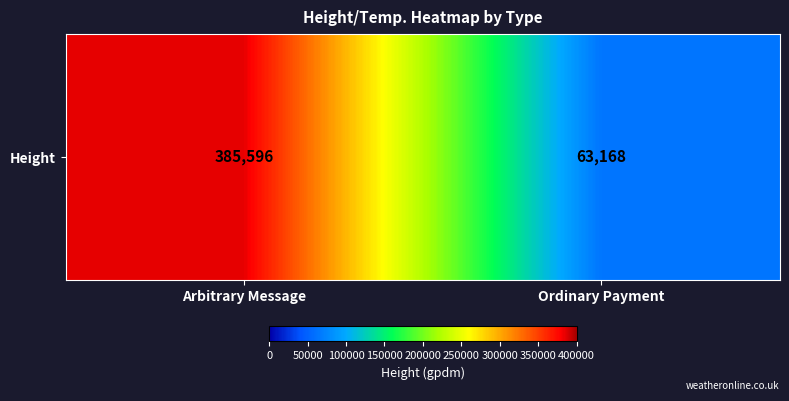

True or false: the data shows 22708 at Ordinary Payment.

False